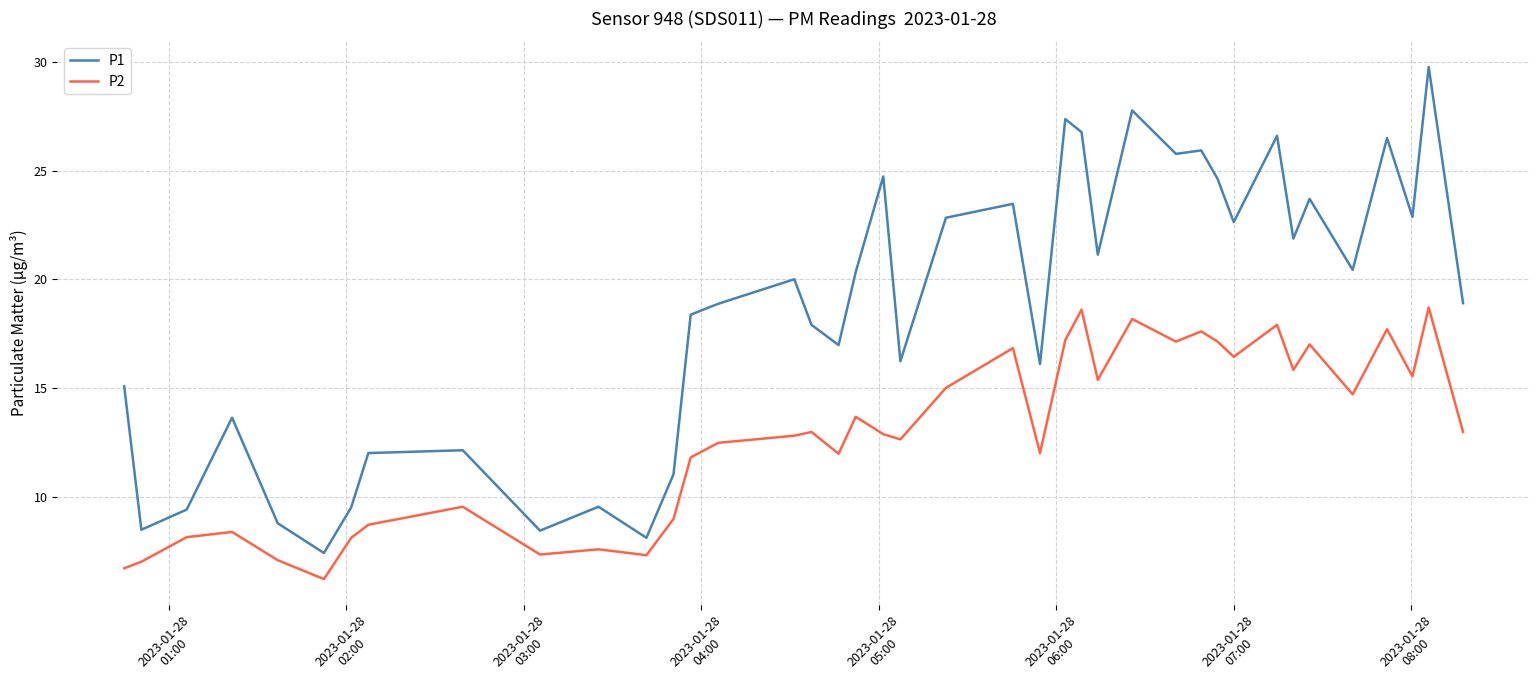

Rank the series by their average value, from highest to lowest.

P1, P2